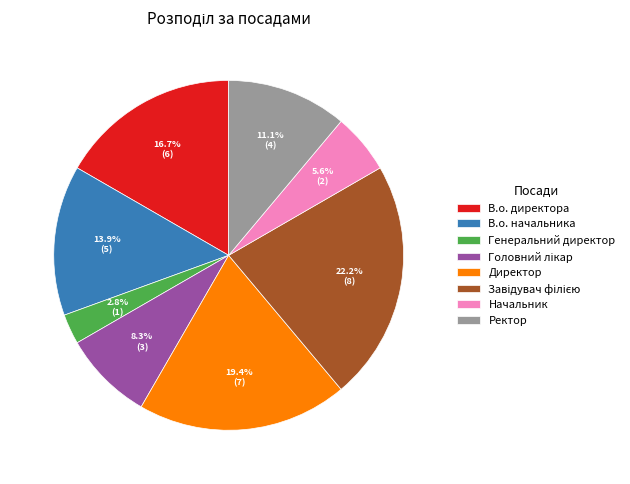

What is the ratio of the value at Генеральний директор to the value at В.о. начальника?

0.2